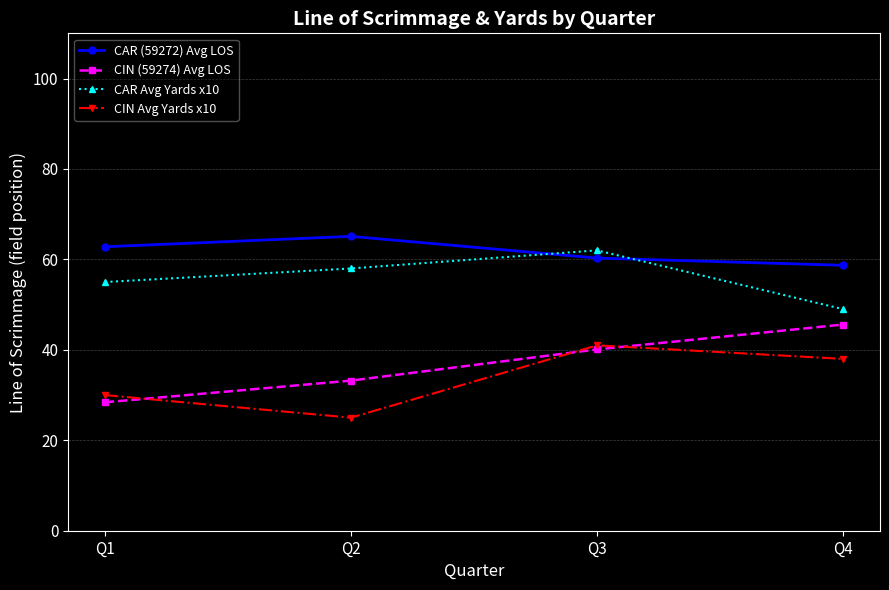

Which series has the largest total across all categories?

CAR (59272) Avg LOS